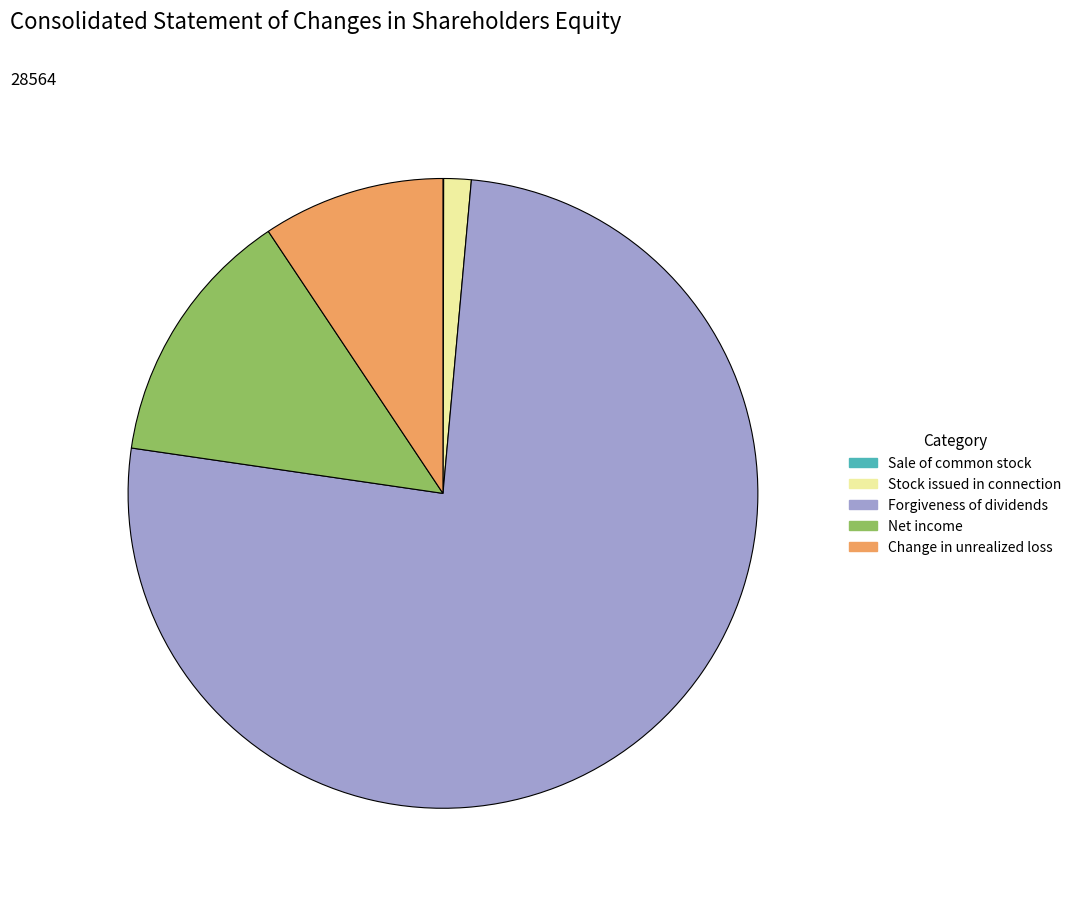

Does any single category account for the majority?

Yes